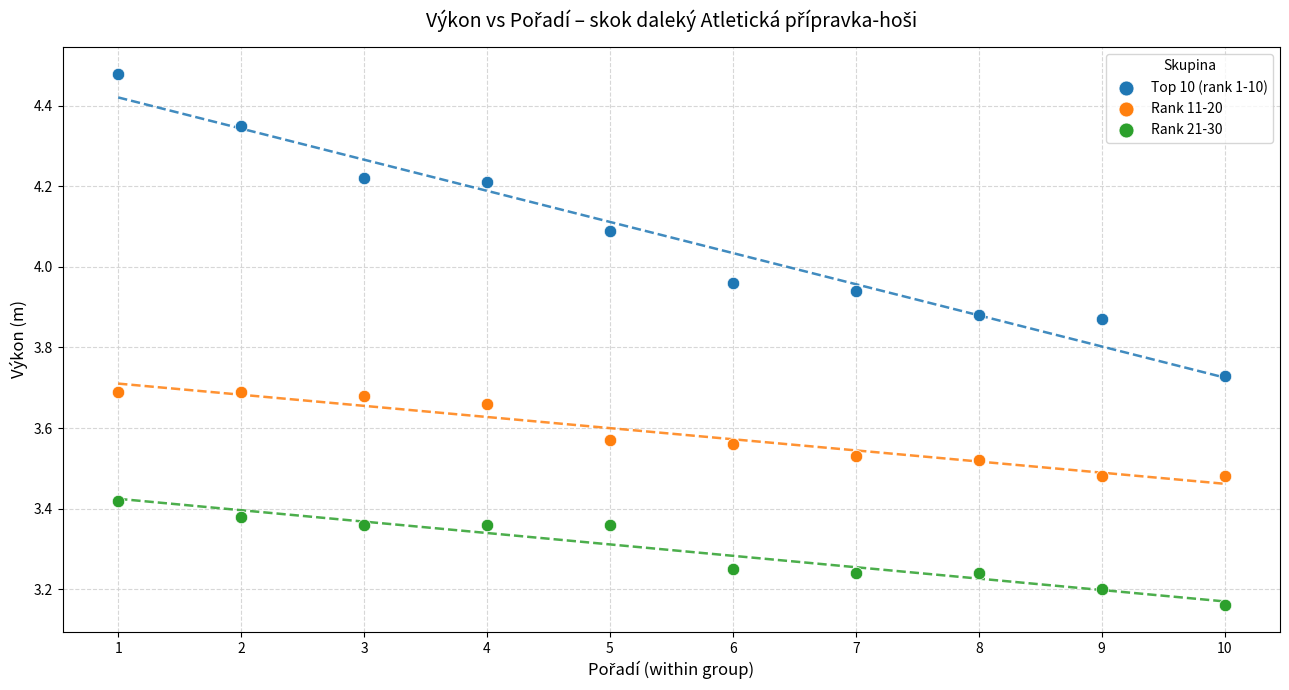

Across all data points, what is the range of Y values (max minus min)?

1.3